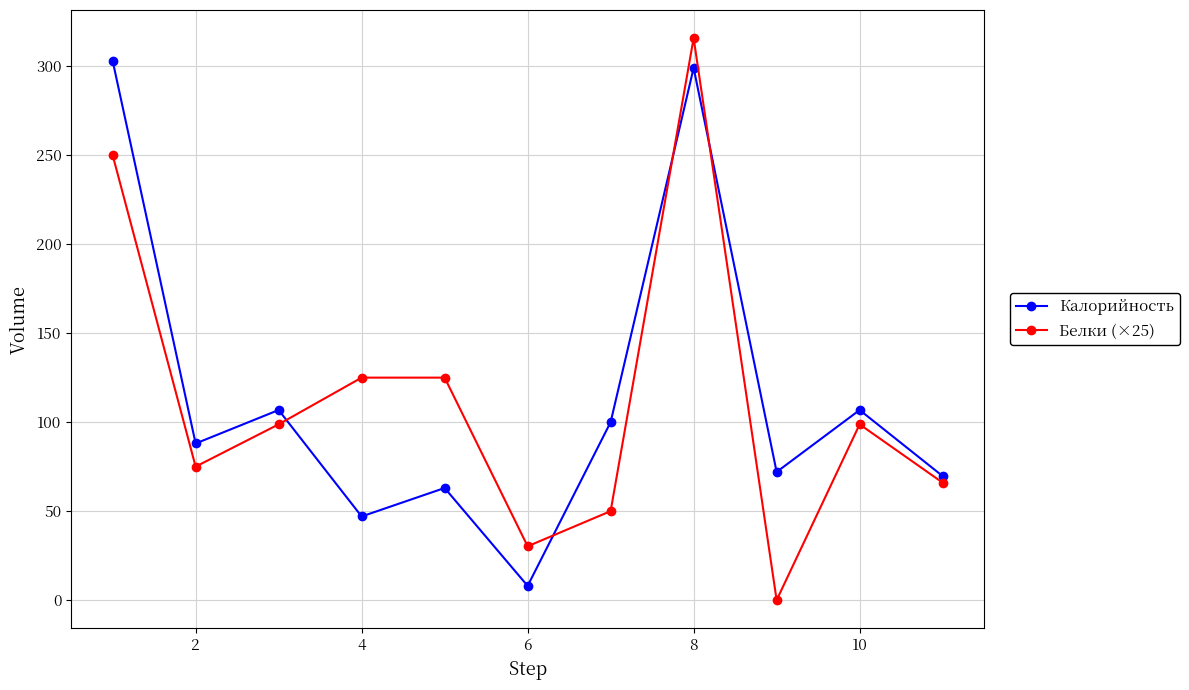

How many interior local valleys does the Калорийность series have?

4